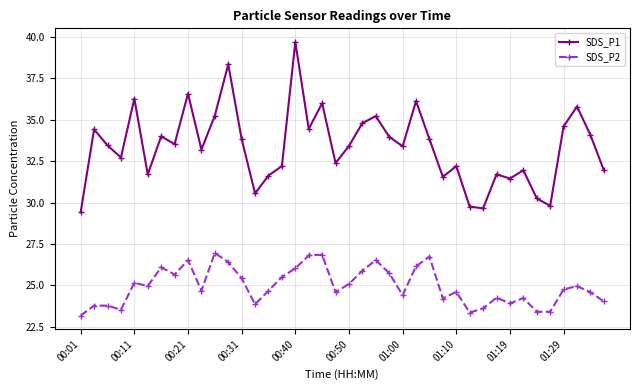

What is the sum of all SDS_P2 values?

998.0